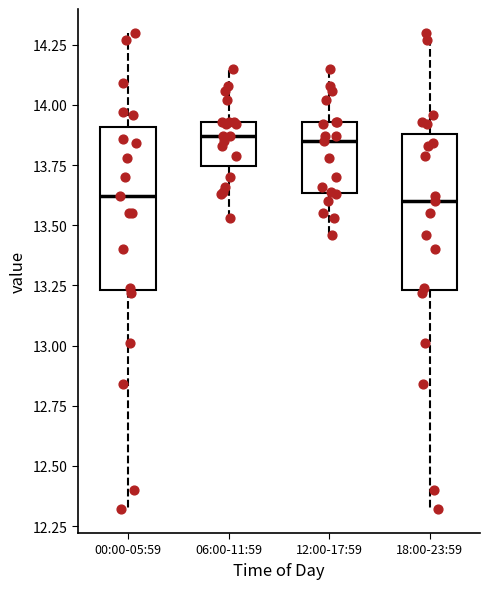

Reading left to right, read every box against the y-axis: the position of its median line, the range the box covers, and the ends of its whiskers. The values are not printed on the chart, so give them approximately, as read against the axis.

00:00-05:59: median 13.60, box 13.25 to 13.90, whiskers 12.30 to 14.30
06:00-11:59: median 13.85, box 13.75 to 13.95, whiskers 13.55 to 14.15
12:00-17:59: median 13.85, box 13.65 to 13.95, whiskers 13.45 to 14.15
18:00-23:59: median 13.60, box 13.25 to 13.90, whiskers 12.30 to 14.30